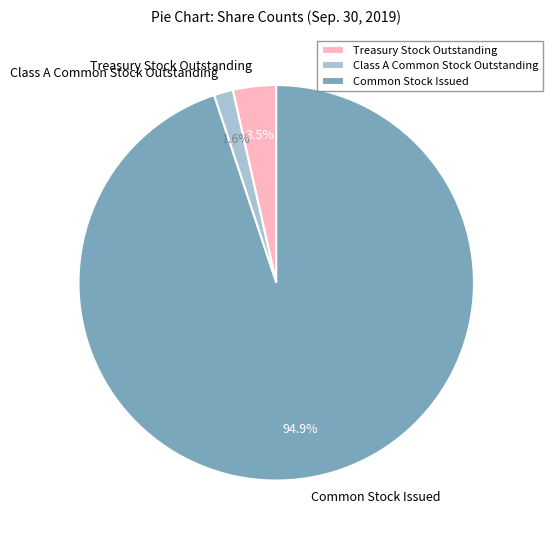

Rank the categories by value from lowest to highest.

Class A Common Stock Outstanding, Treasury Stock Outstanding, Common Stock Issued